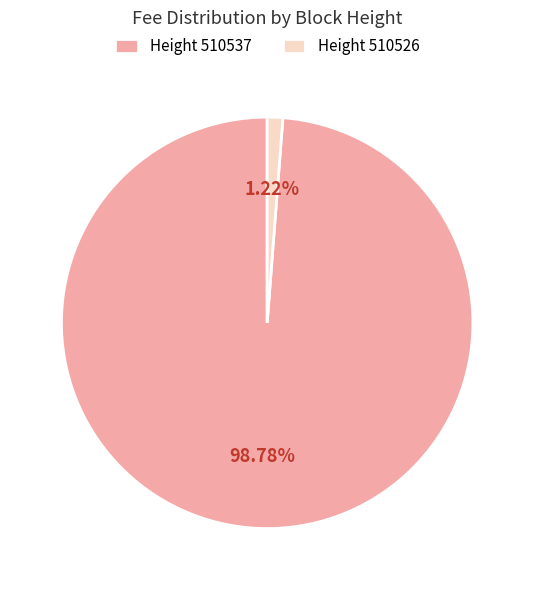

Which slice is the smallest?

Height 510526